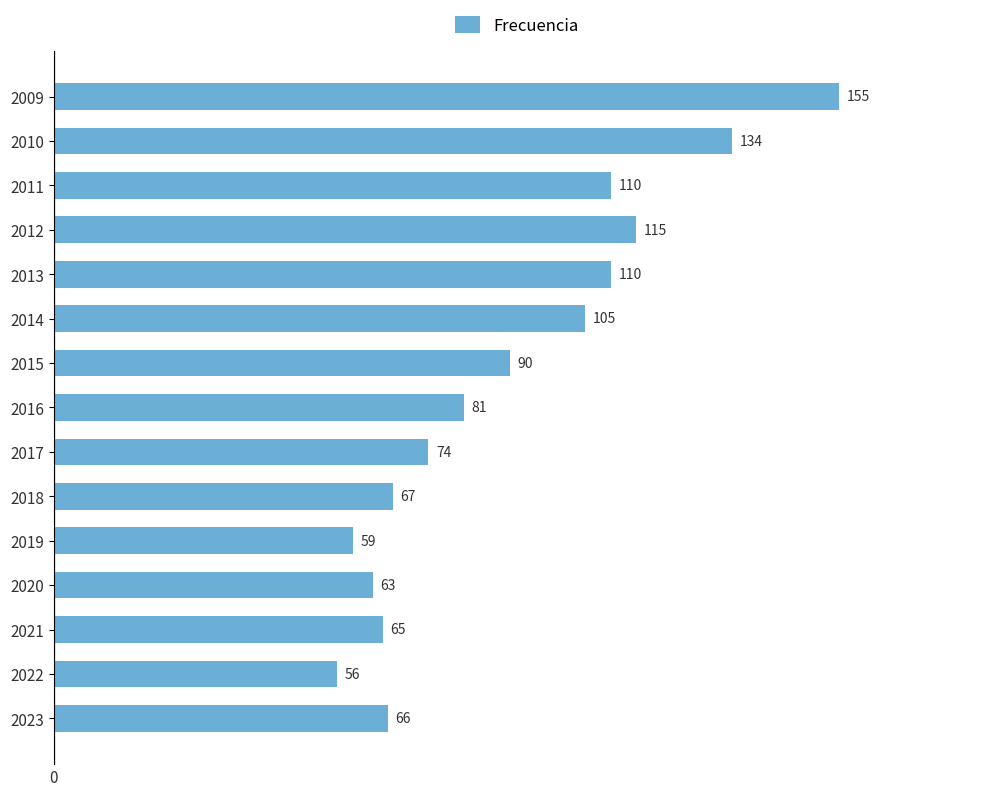

Does the chart contain stacked bars?

No